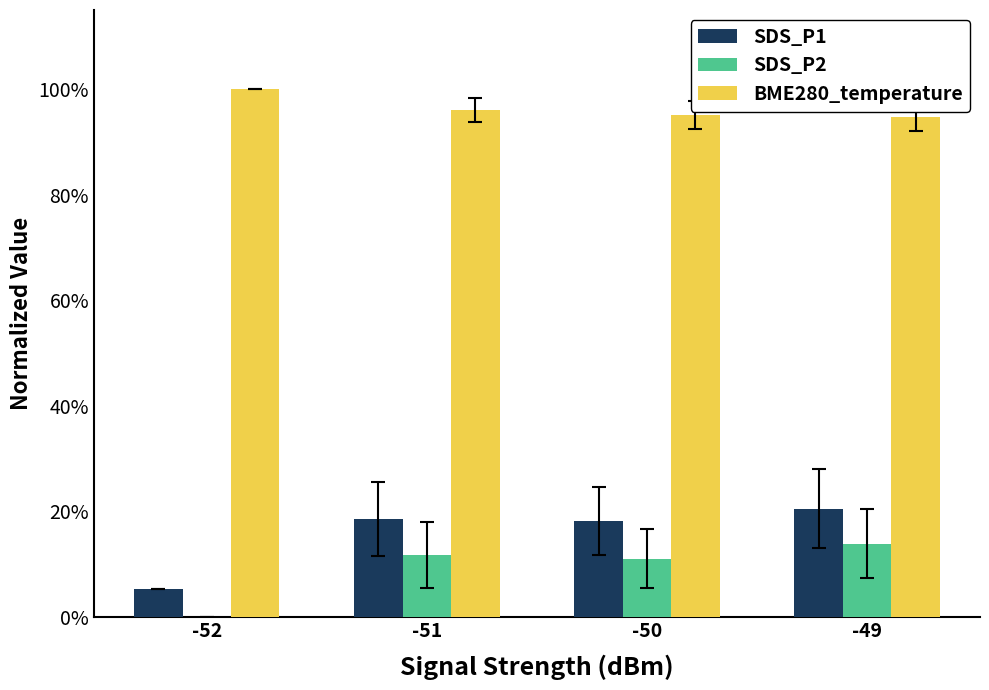

Where is BME280_temperature nearest to the value 0?

-49